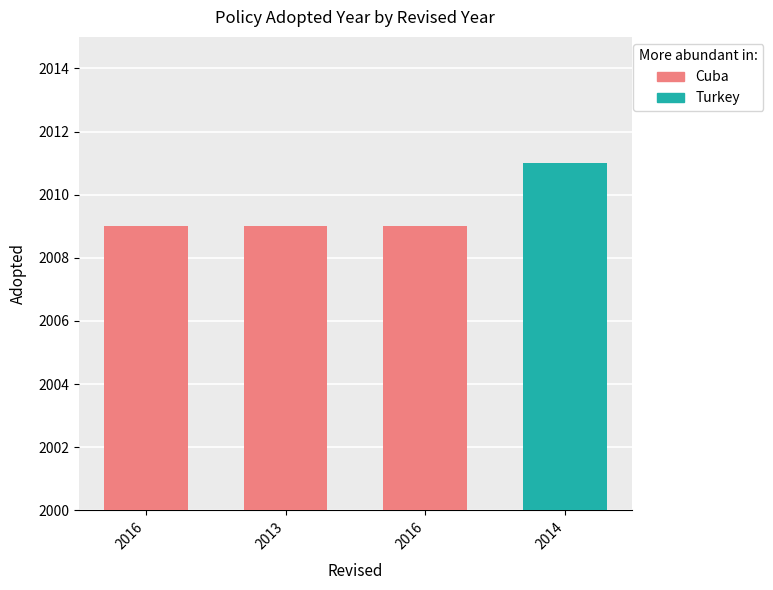

What is the difference between the maximum and minimum values?

2